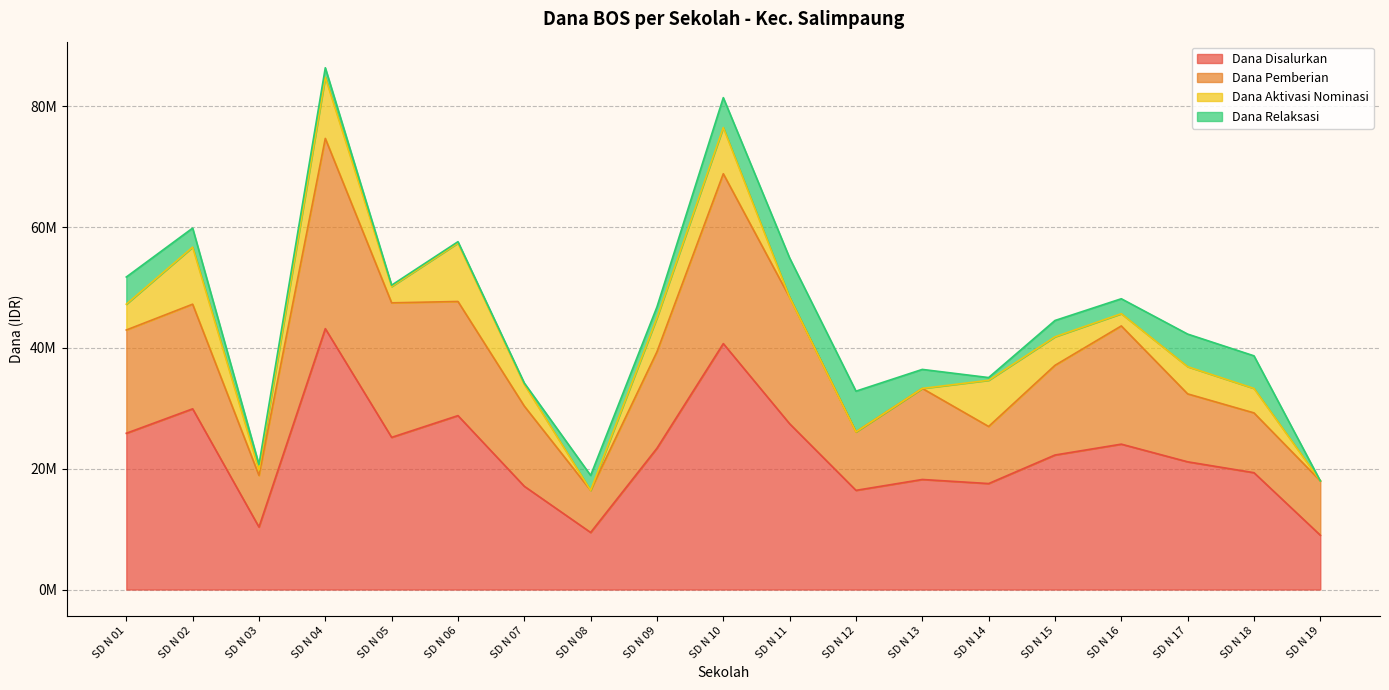

List the series in order of their peak value, lowest first.

Dana Relaksasi, Dana Aktivasi Nominasi, Dana Pemberian, Dana Disalurkan